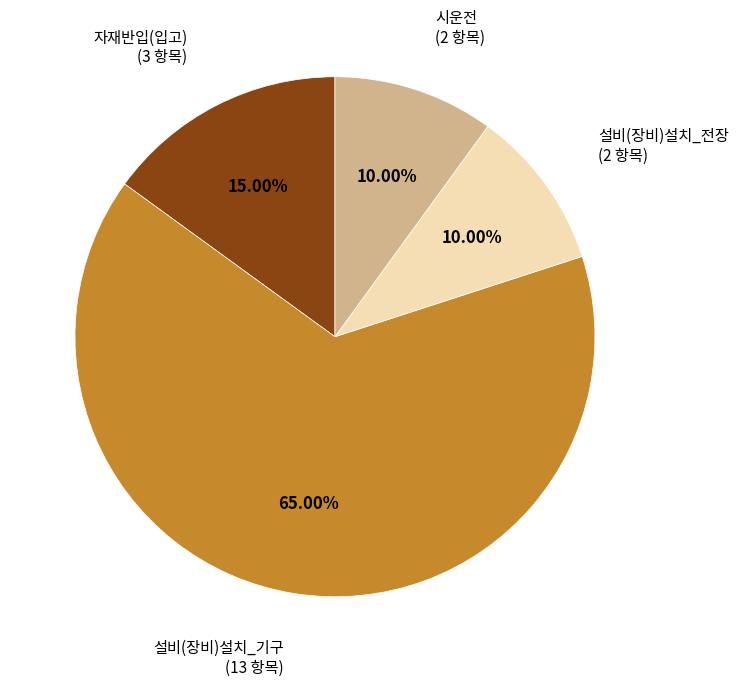

Does any single category account for the majority?

Yes